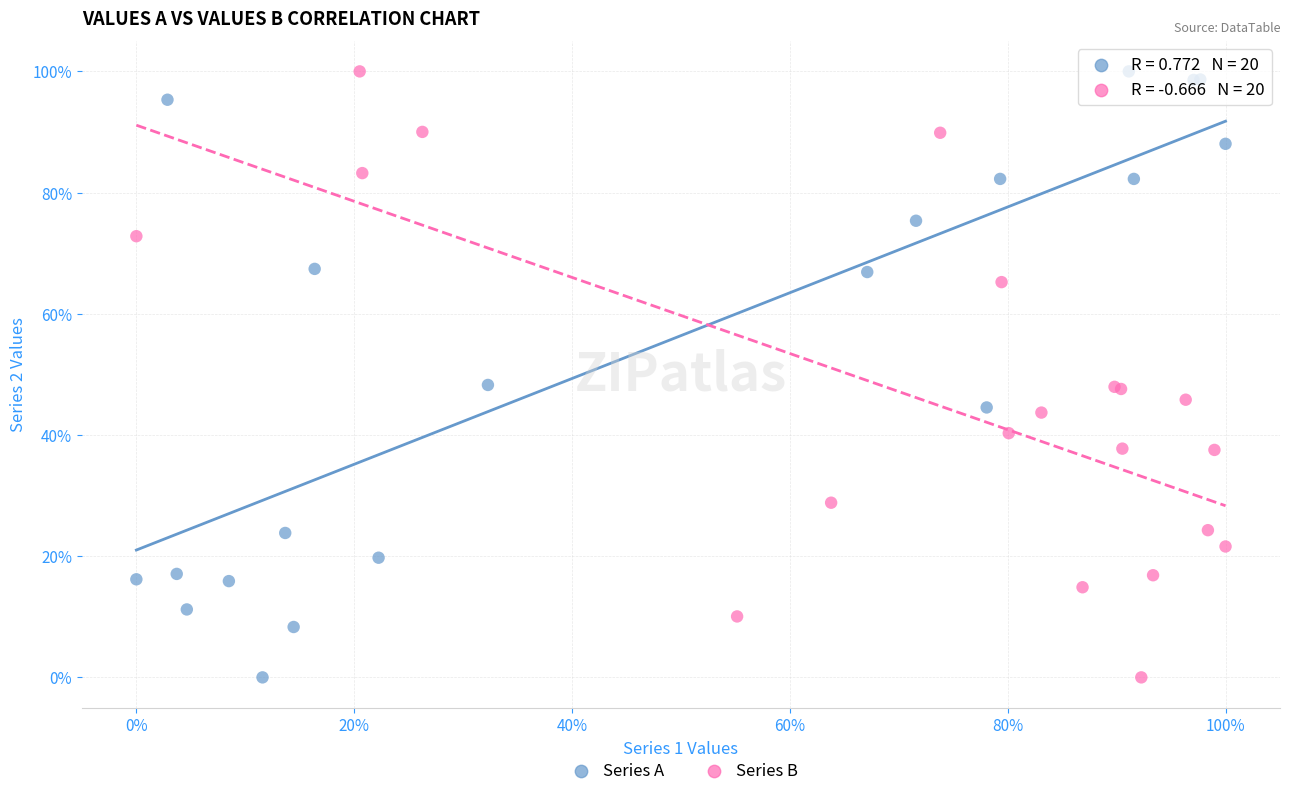

What are all the series names shown in the legend?

Series A, Series B